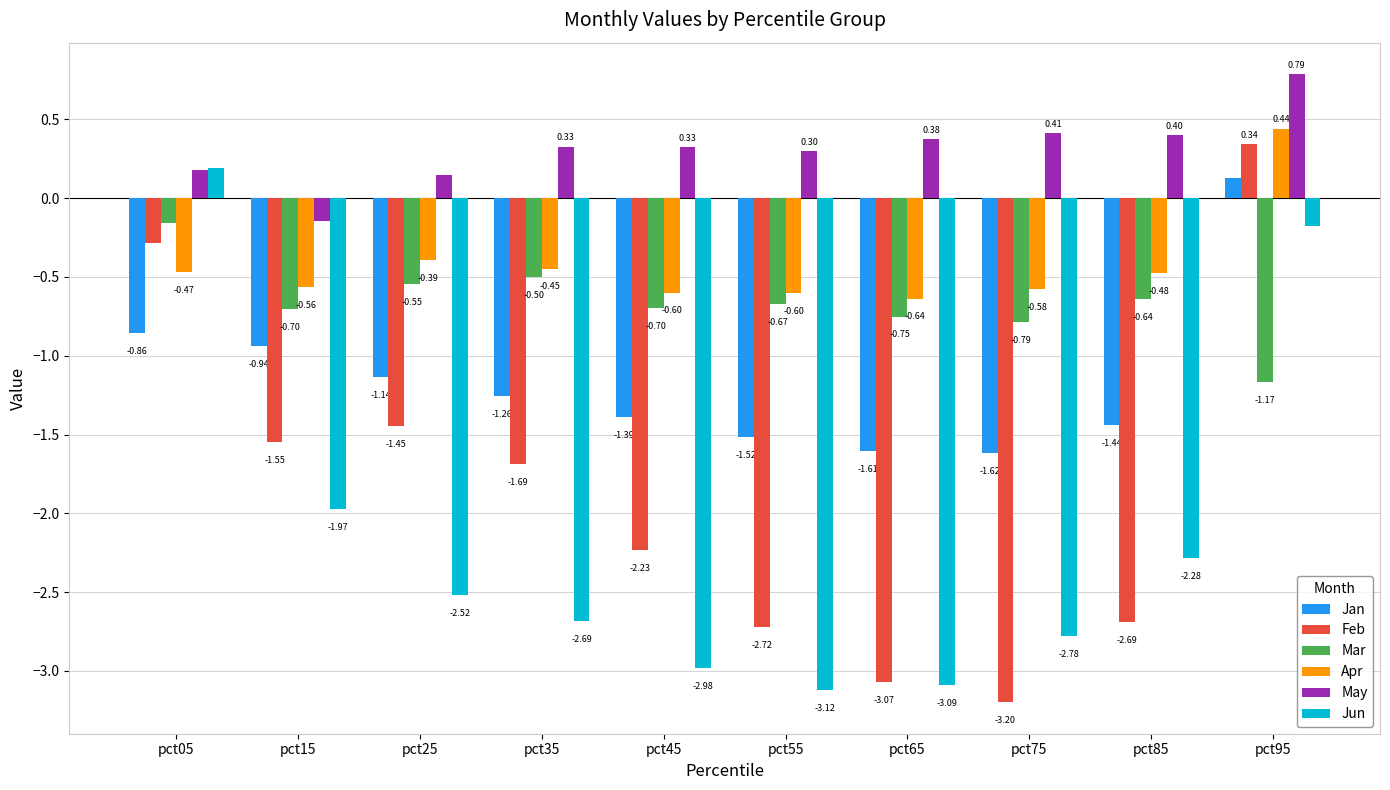

Are the bars horizontal?

No